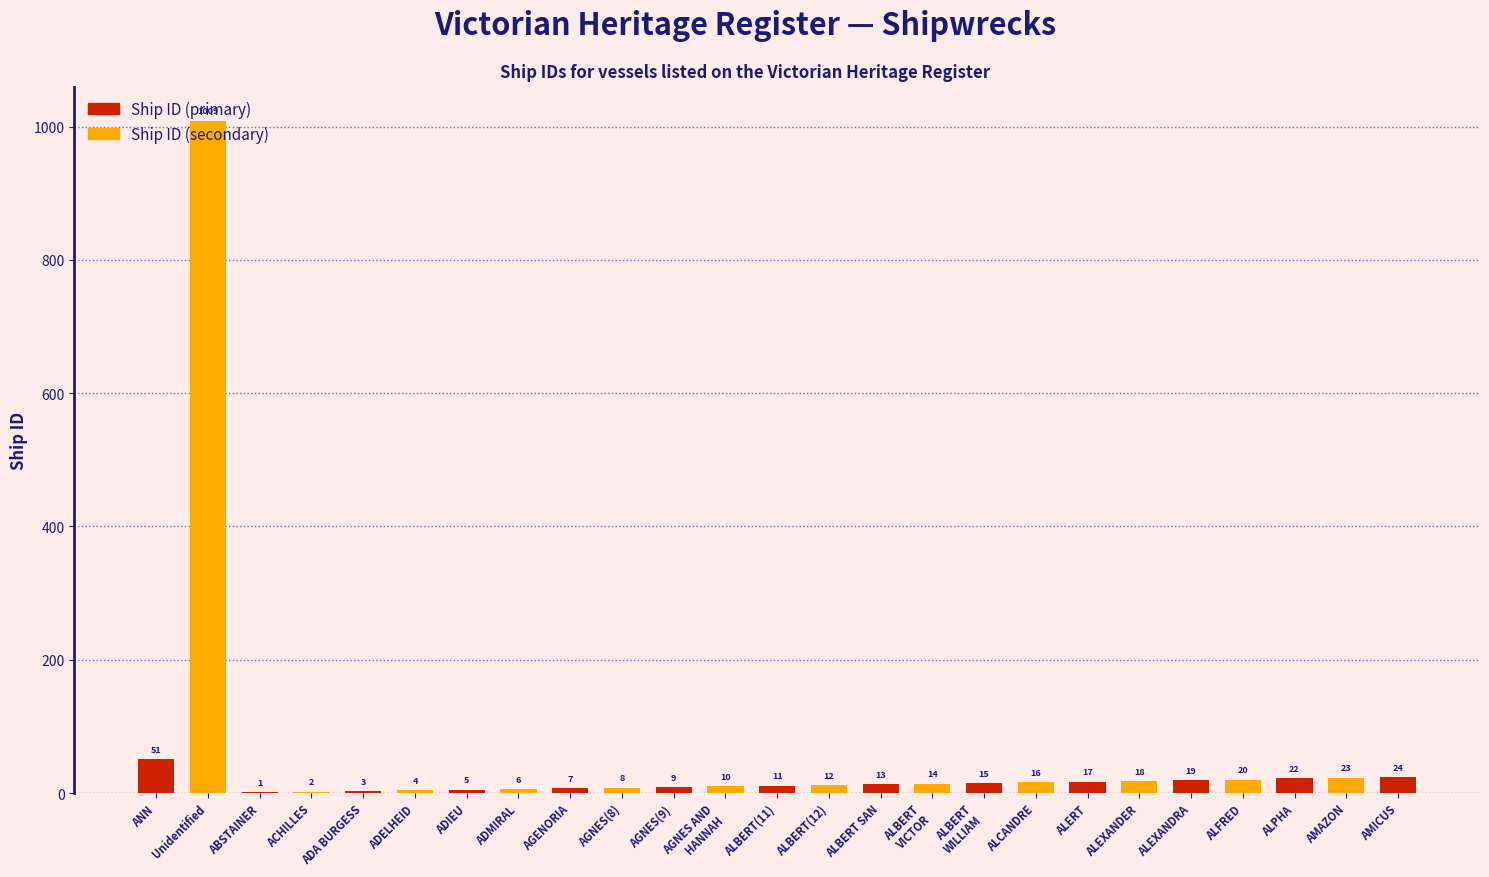

Count the number of values greater than 13.

12